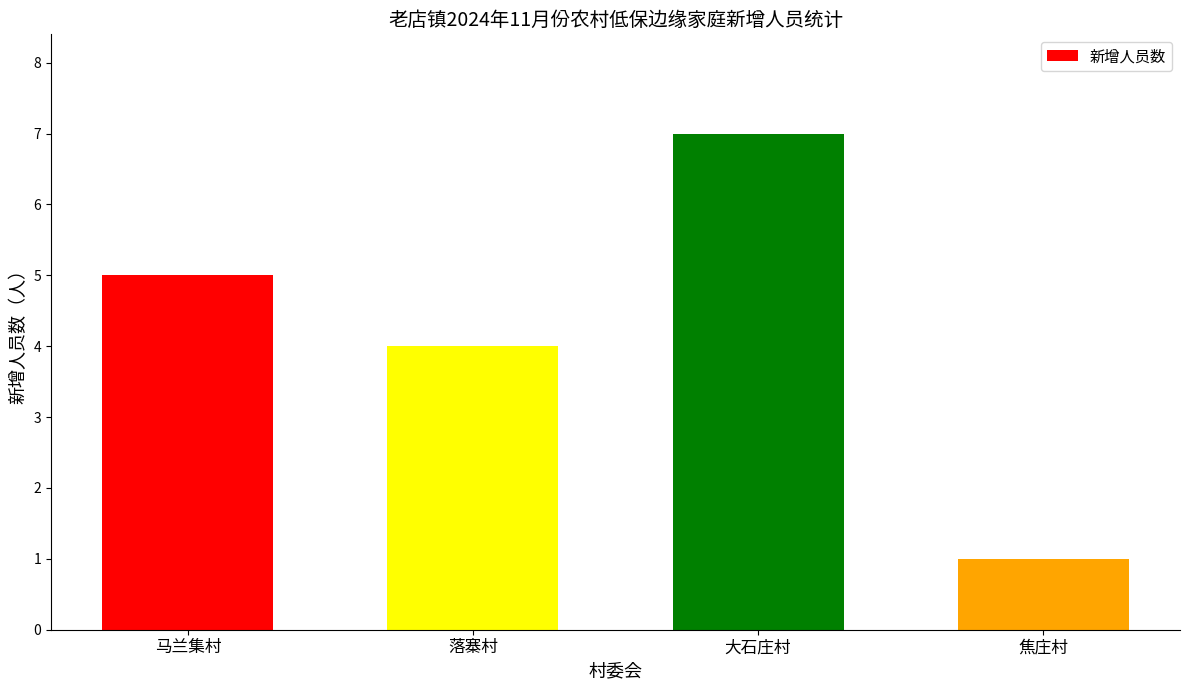

What is the greatest value displayed?

7